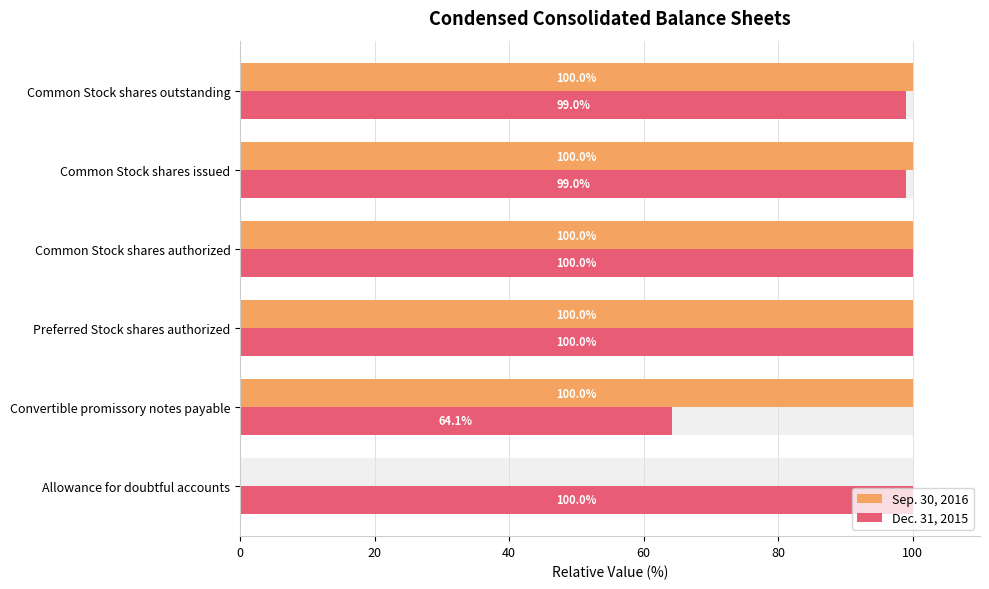

List the series in order of their peak value, lowest first.

Sep. 30, 2016, Dec. 31, 2015